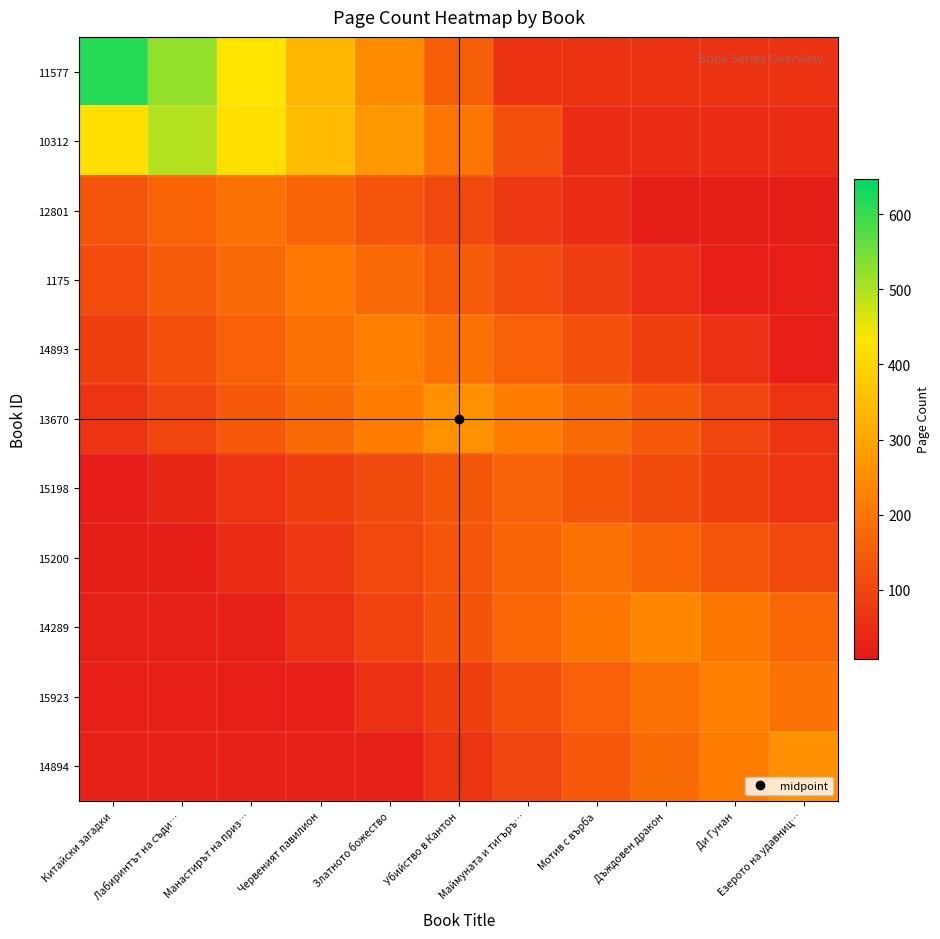

List the series in order of their peak value, highest first.

11577, 10312, 13670, 14894, 14289, 14893, 15923, 1175, 12801, 15200, 15198